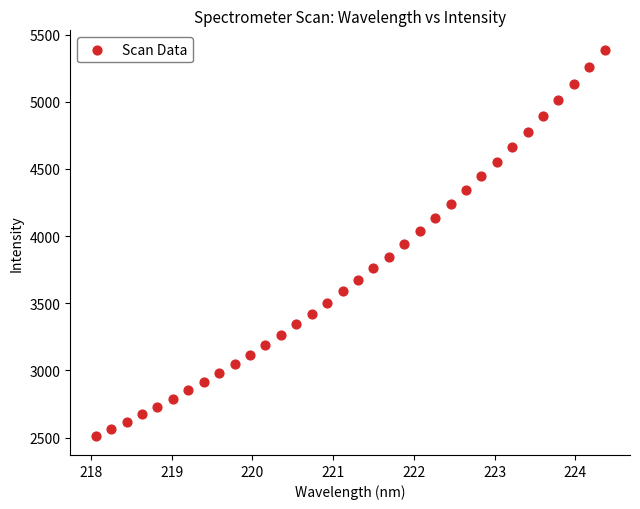

What is the range of Y values (max minus min)?

2872.9